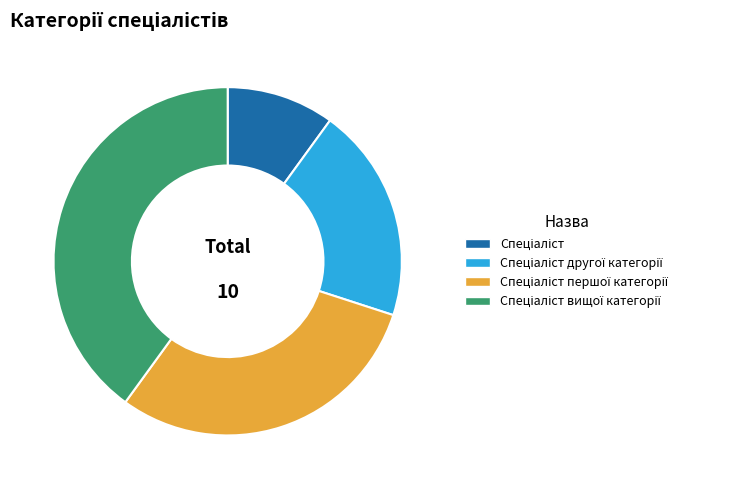

Is there a majority slice in this chart?

No